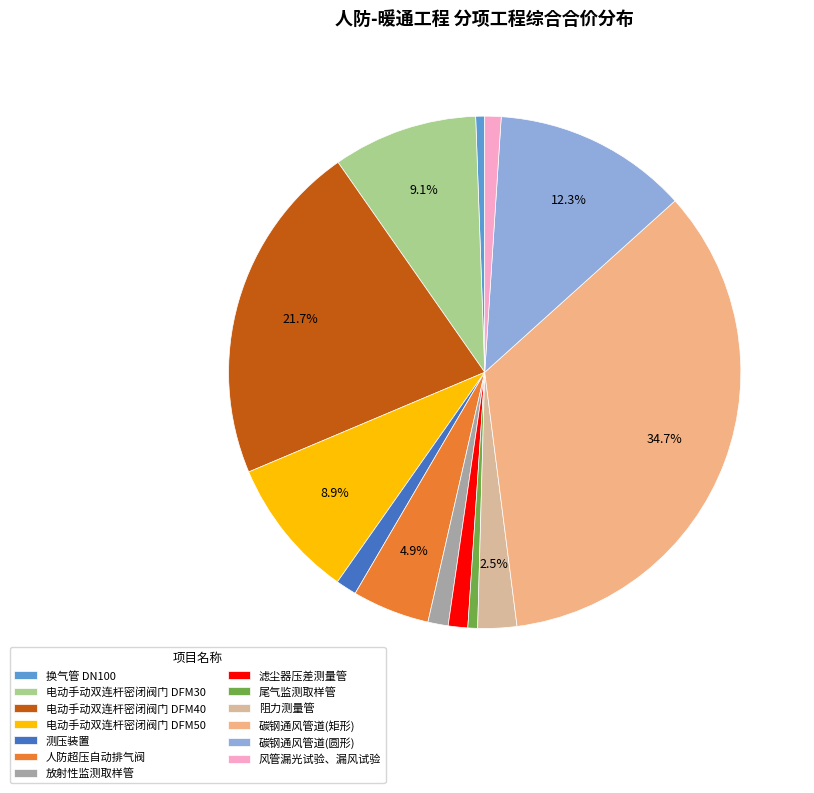

What percentage is the 尾气监测取样管 slice, to the nearest percent?

1%